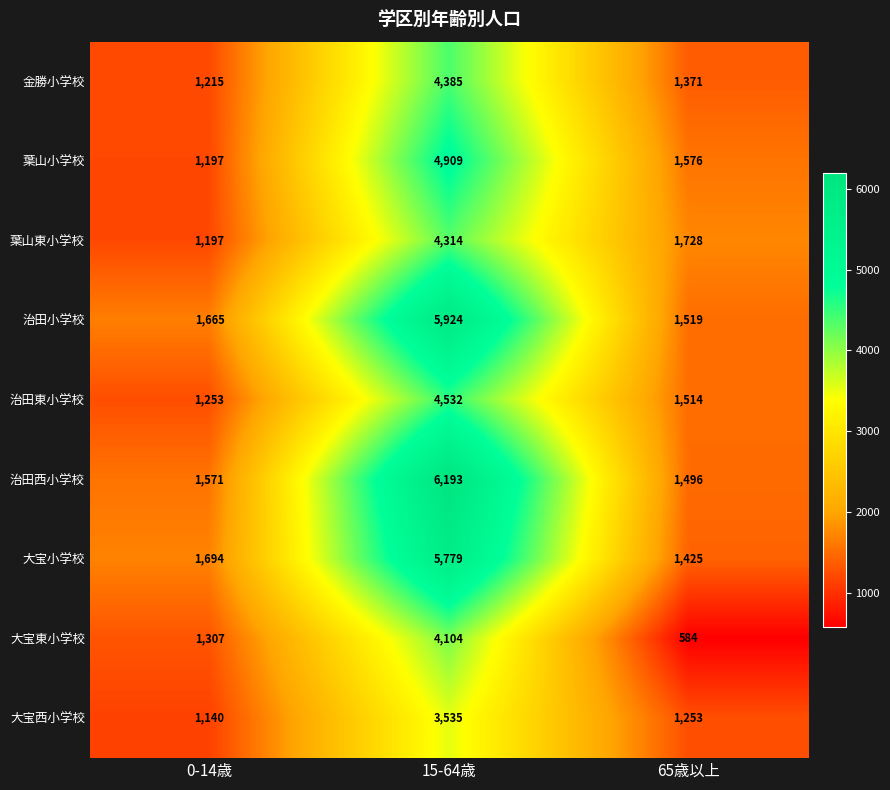

At which category does the chart reach its peak across all series?

15-64歳